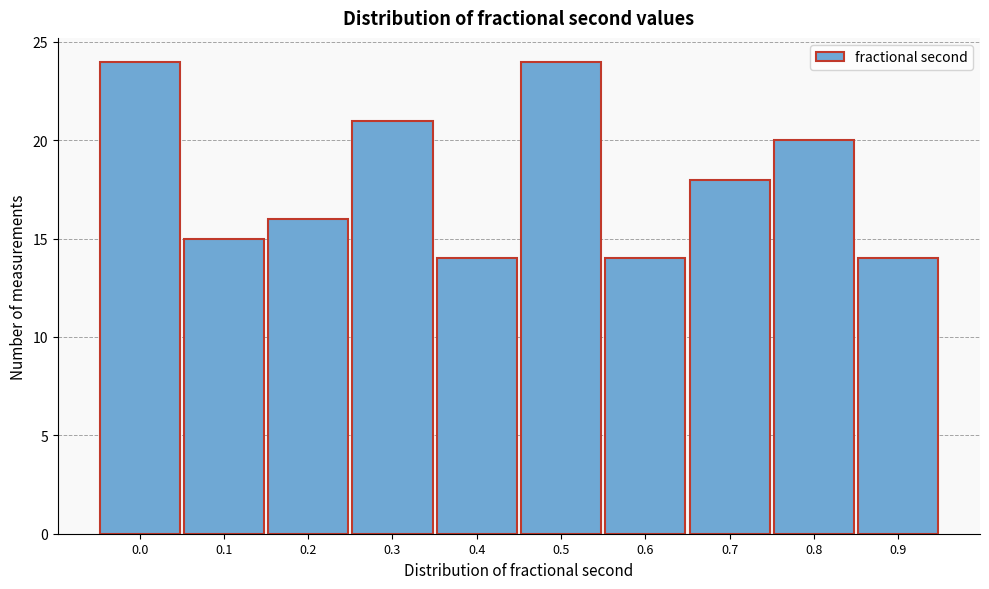

Reading left to right, what are all the values shown in this chart?

0.0=24	0.1=15	0.2=16	0.3=21	0.4=14	0.5=24	0.6=14	0.7=18	0.8=20	0.9=14